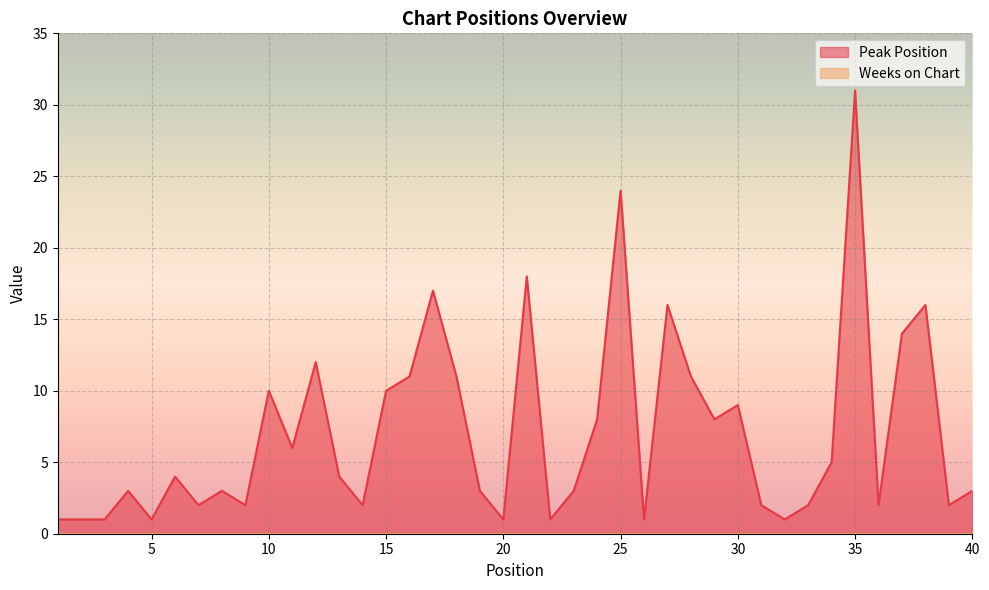

The value at 14 is 1. True or false?

False